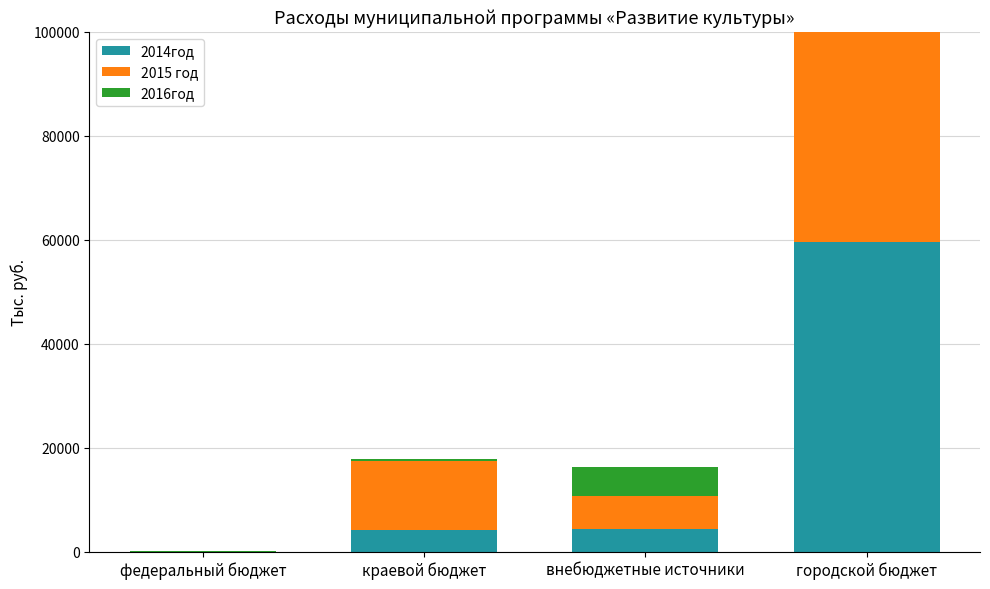

Is the value of 2015 год at городской бюджет greater than the value of 2014год at городской бюджет?

No